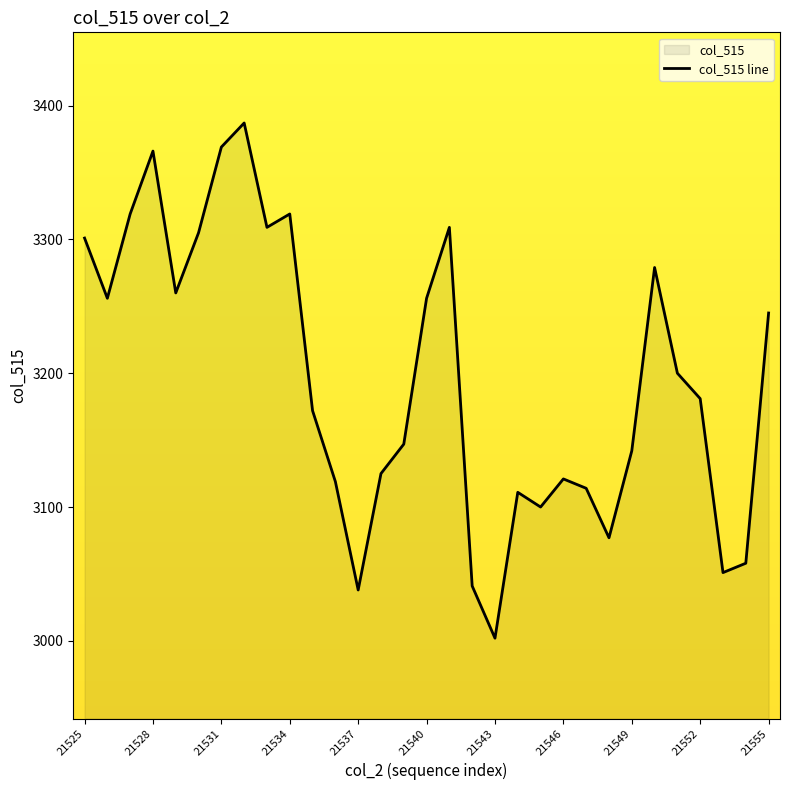

How many interior local valleys (lower than both neighbors) does the data have?

8